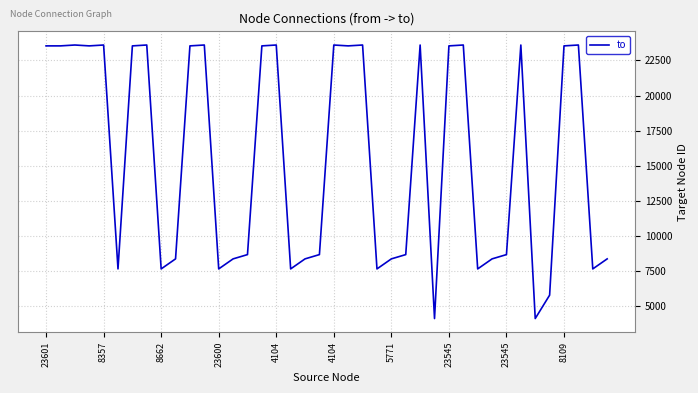

What is the maximum value shown in the chart?

23601